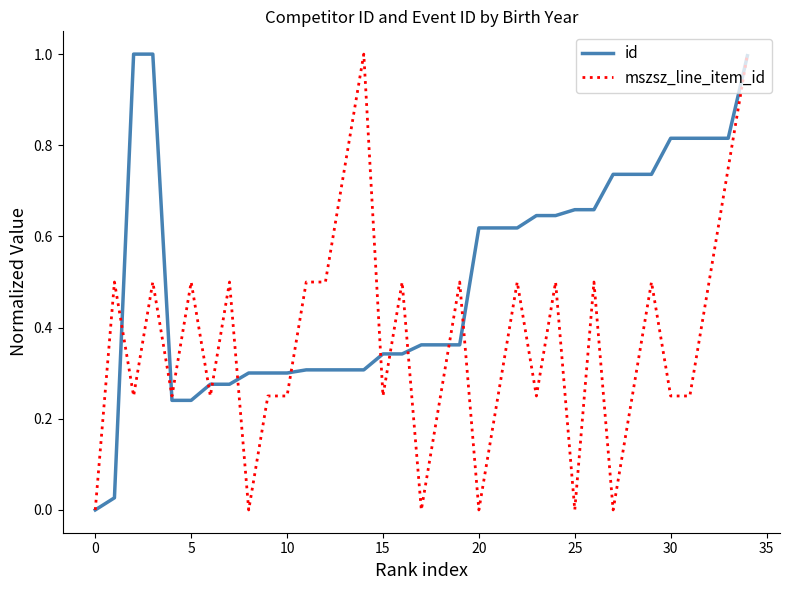

True or false: mszsz_line_item_id has more than 2 interior local peaks.

True